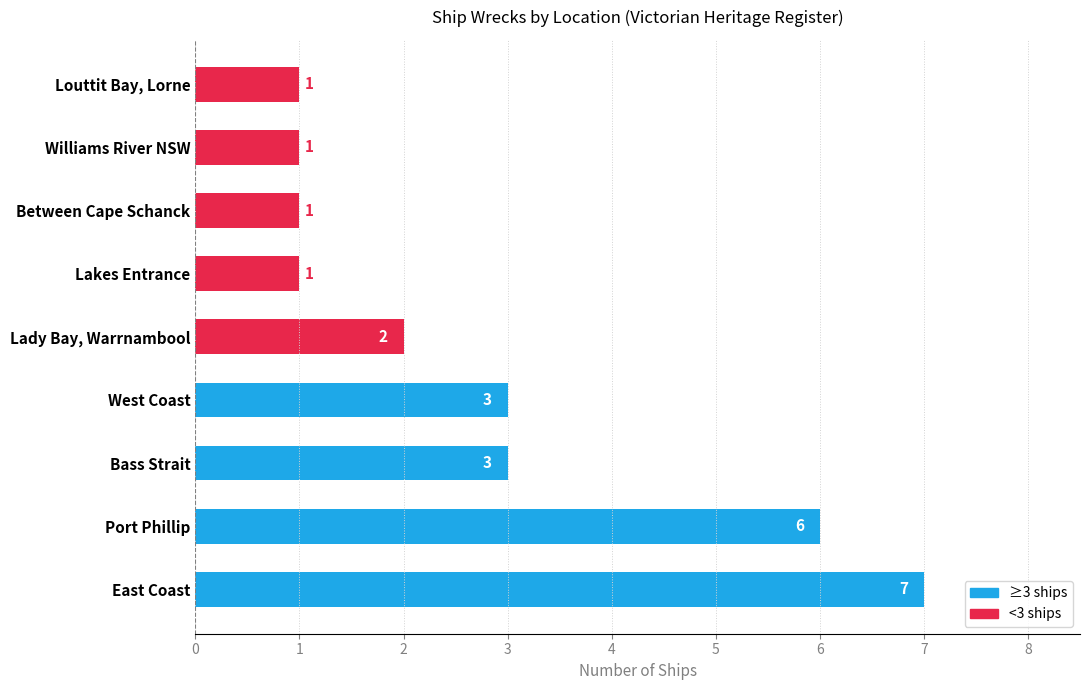

Reading top to bottom, what are all the values shown in this chart?

Louttit Bay, Lorne=1	Williams River NSW=1	Between Cape Schanck=1	Lakes Entrance=1	Lady Bay, Warrnambool=2	West Coast=3	Bass Strait=3	Port Phillip=6	East Coast=7